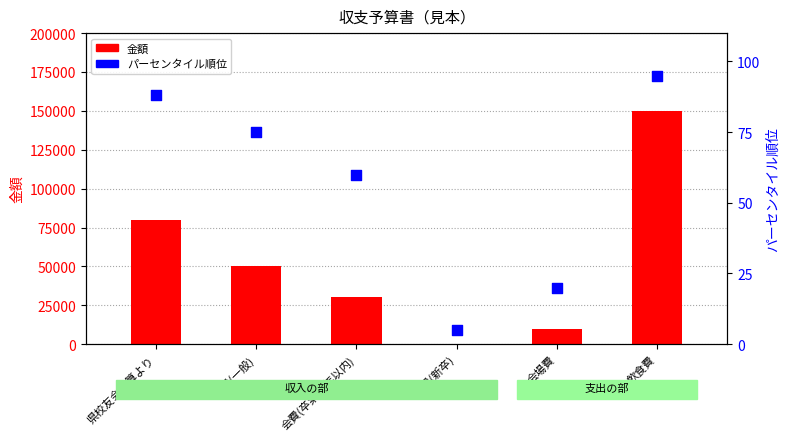

What is the total value across all series at 県校友会予算より?

80088